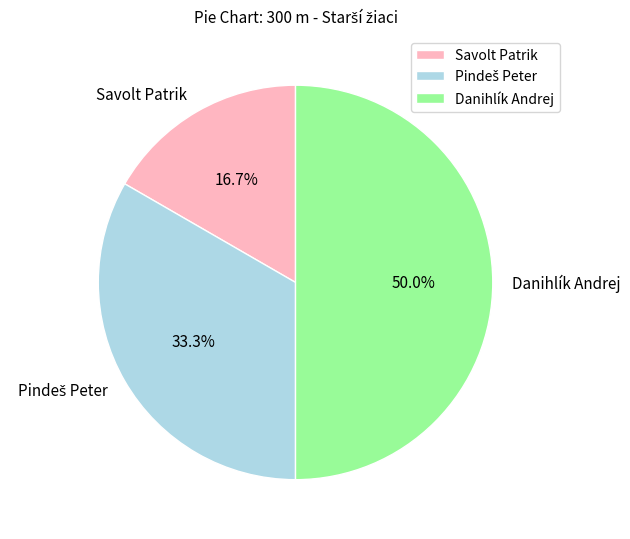

Is the sum of Danihlík Andrej and Savolt Patrik greater than half?

Yes